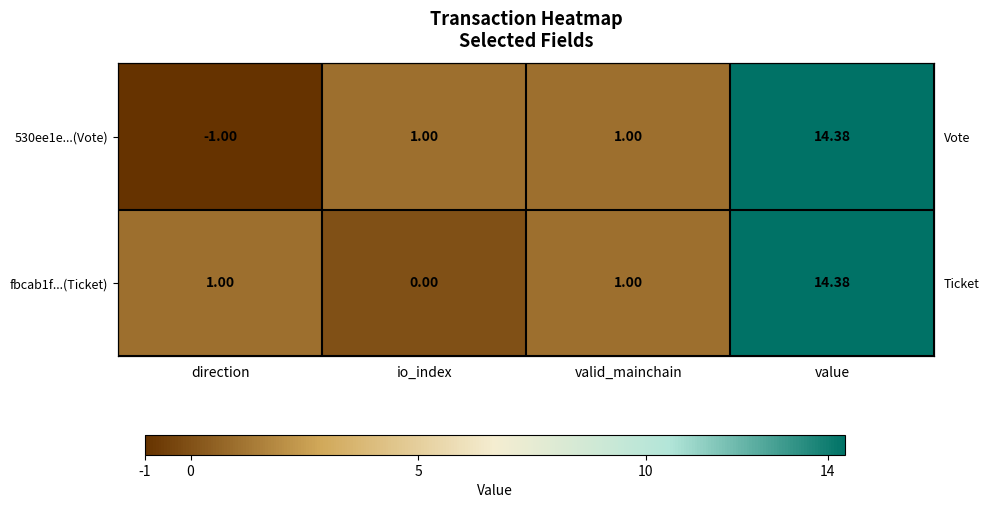

At value, list the series in order from largest to smallest.

530ee1e...(Vote), fbcab1f...(Ticket)